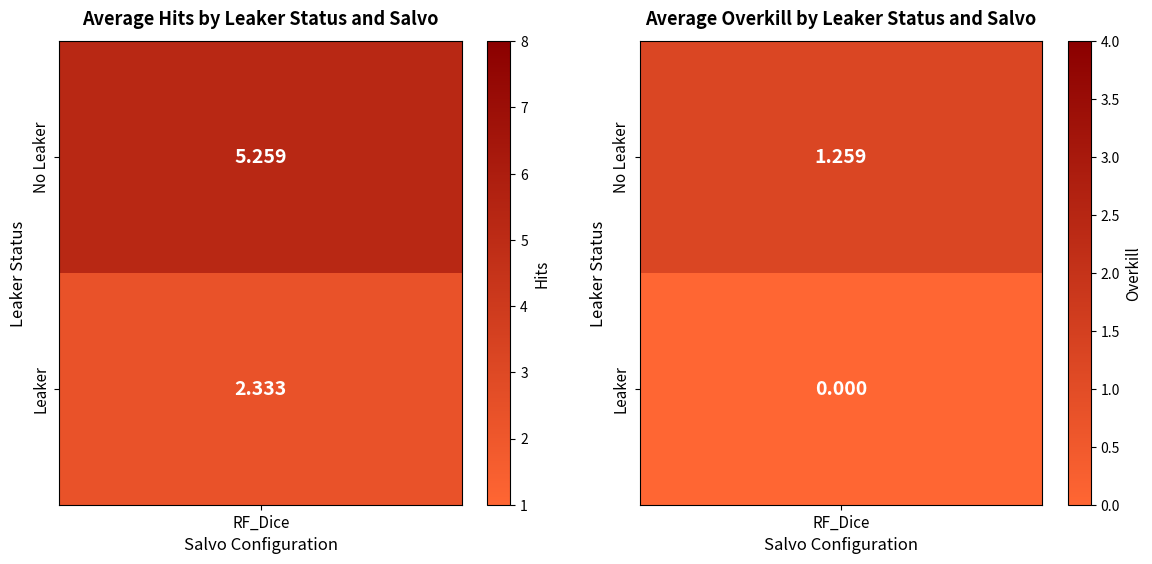

The value of Leaker? at 2 is 1. True or false?

False